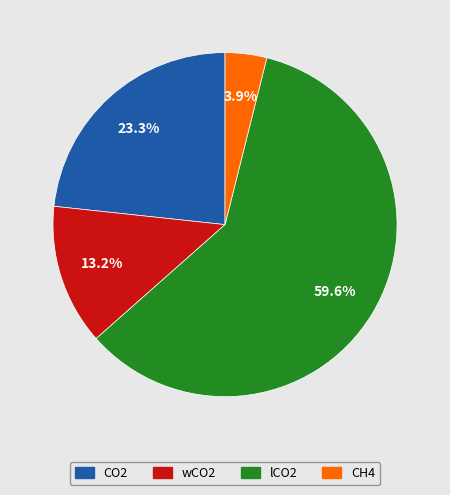

To the nearest percent, what percentage of the pie is CO2?

23%